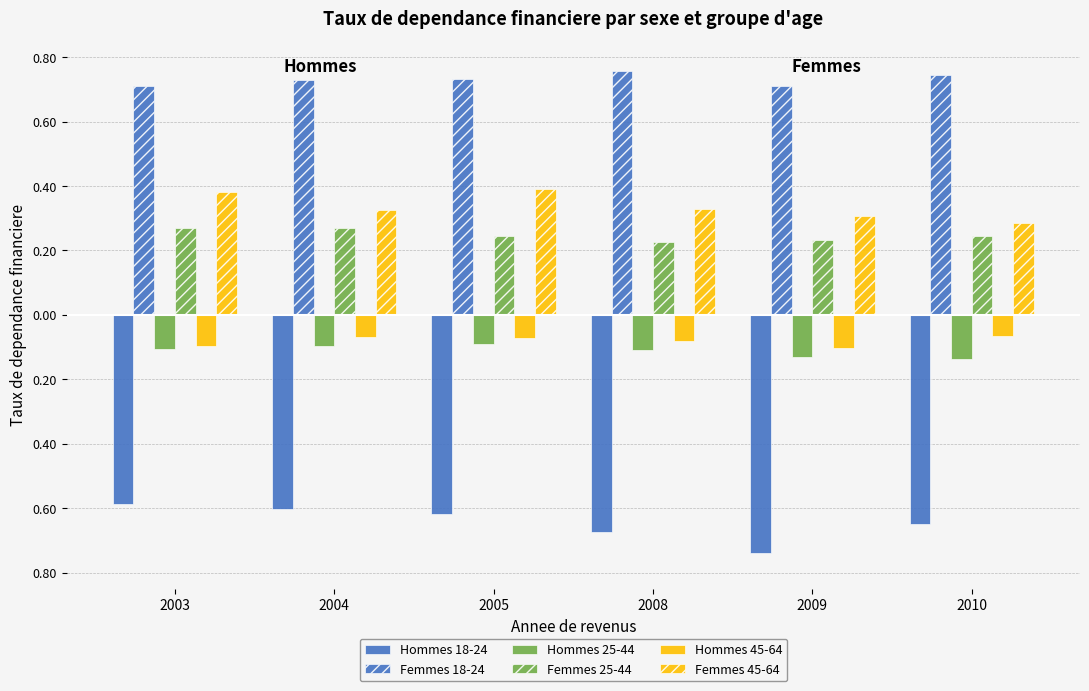

Are the bars horizontal?

No